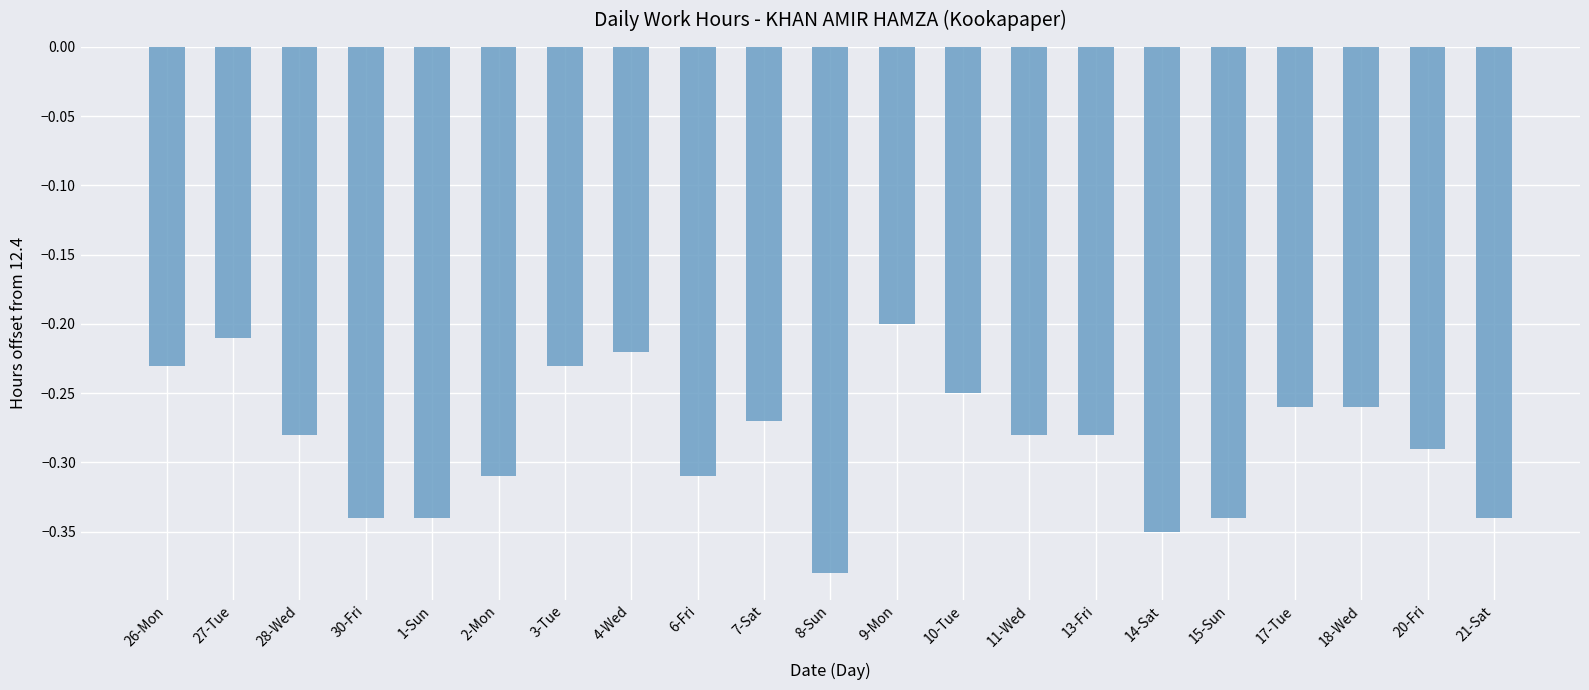

True or false: the data shows -0.1 at 27-Tue.

False